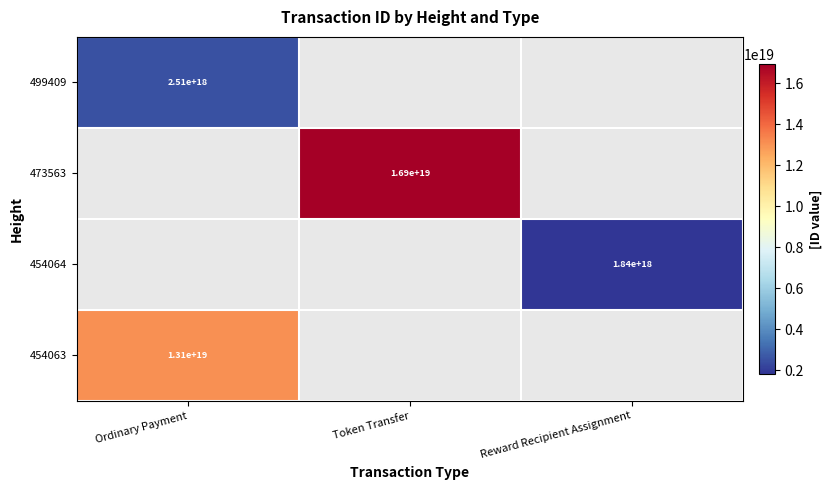

The value of 473563 at Token Transfer is 8782220756747755520. True or false?

False